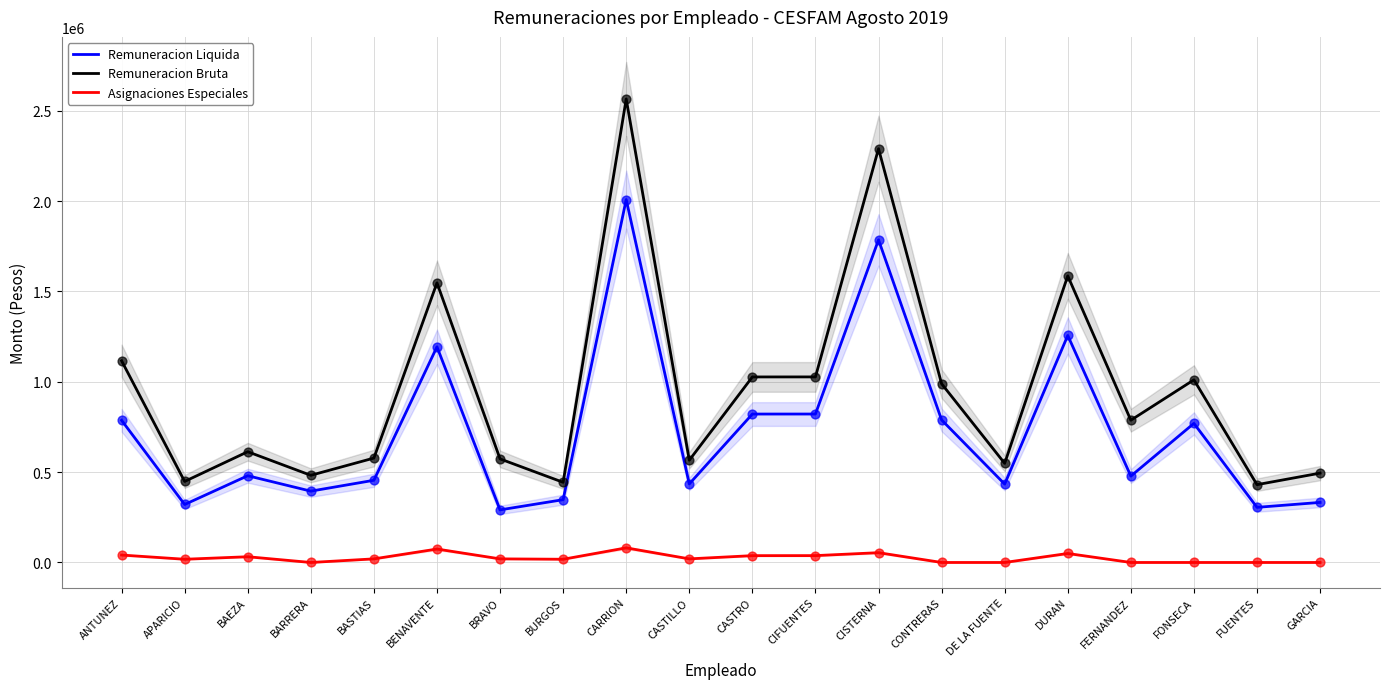

What are all the series names shown in the legend?

Remuneracion Liquida, Remuneracion Bruta, Asignaciones Especiales